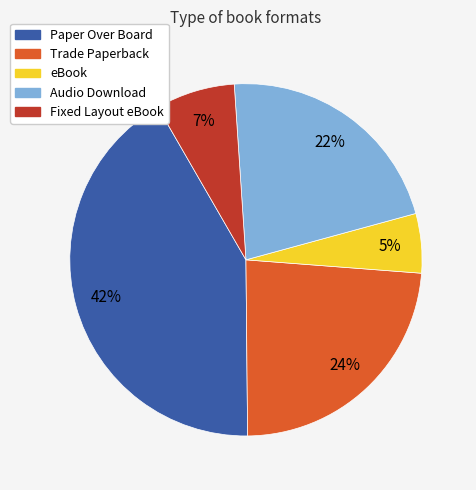

Combined, do Trade Paperback and eBook account for over 50%?

No